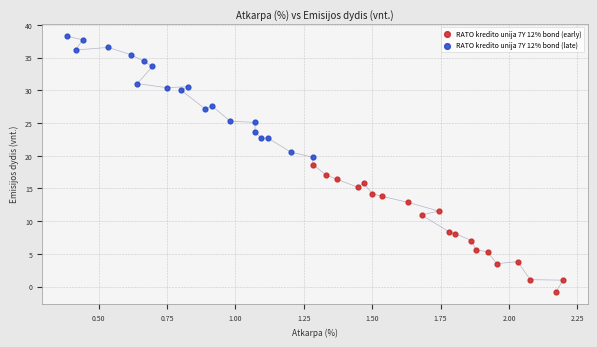

Which series contains the lowest Y value?

RATO kredito unija 7Y 12% bond (early)